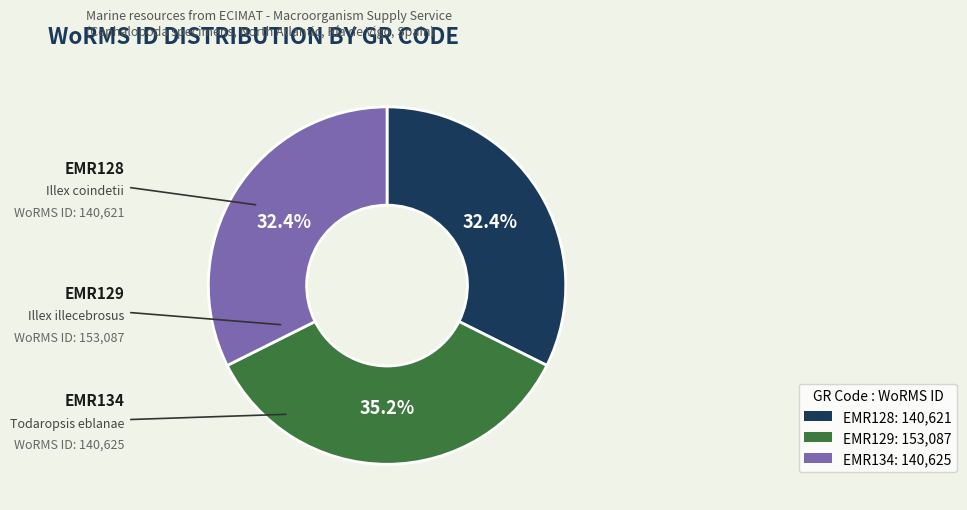

Is there any slice that represents more than half of the pie?

No